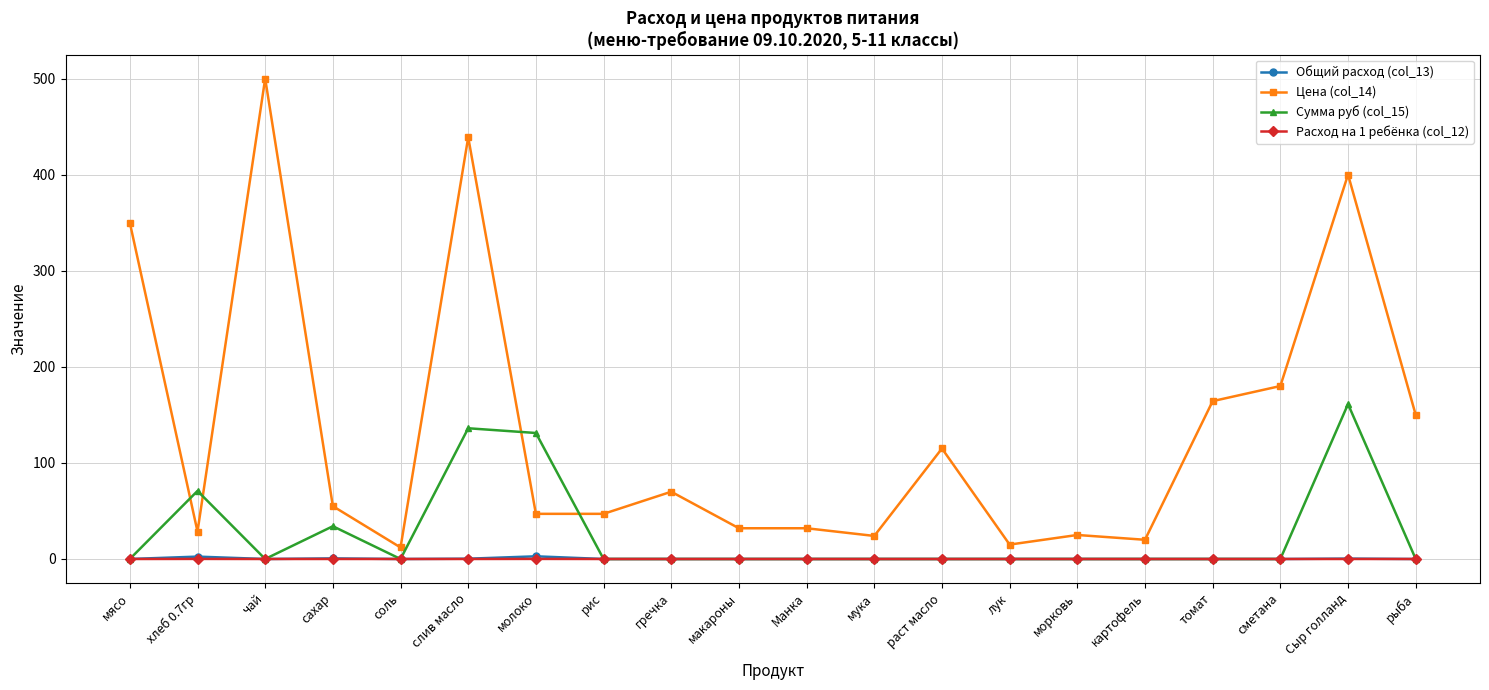

Which series has the largest total across all categories?

Цена (col_14)